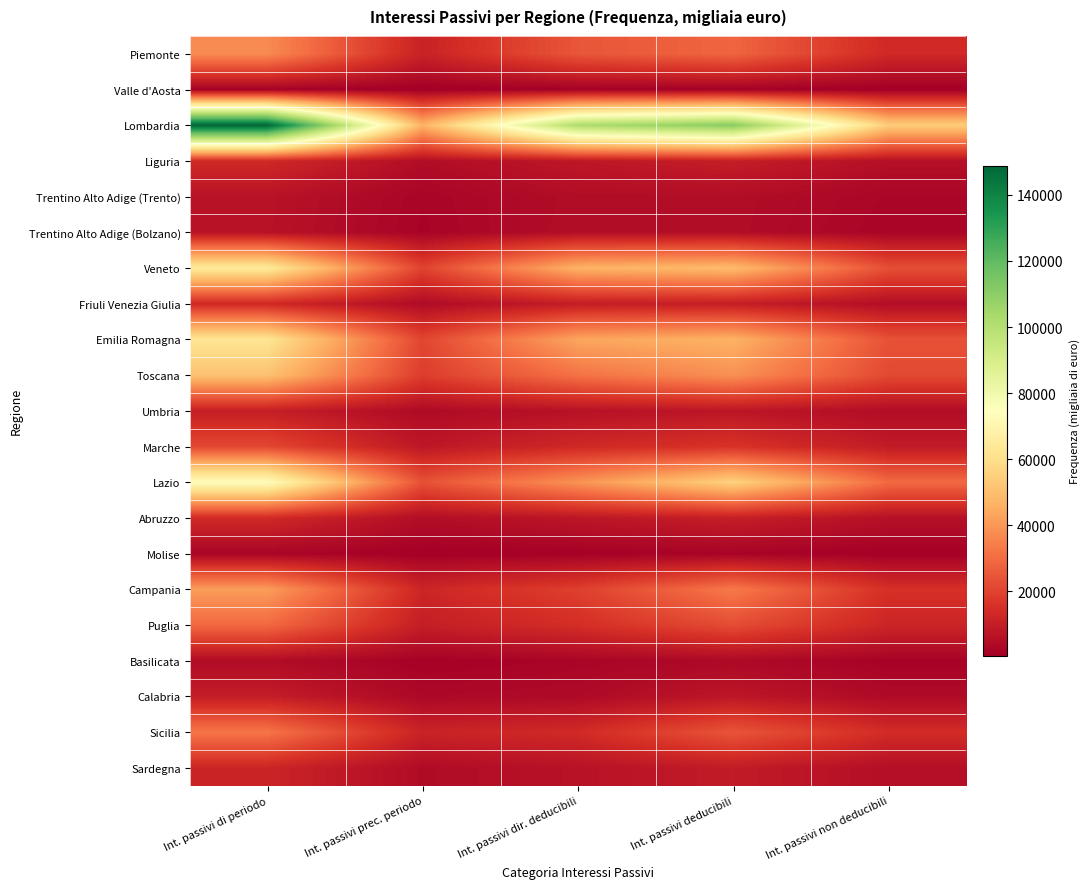

Which series has the largest range (max minus min)?

Lombardia